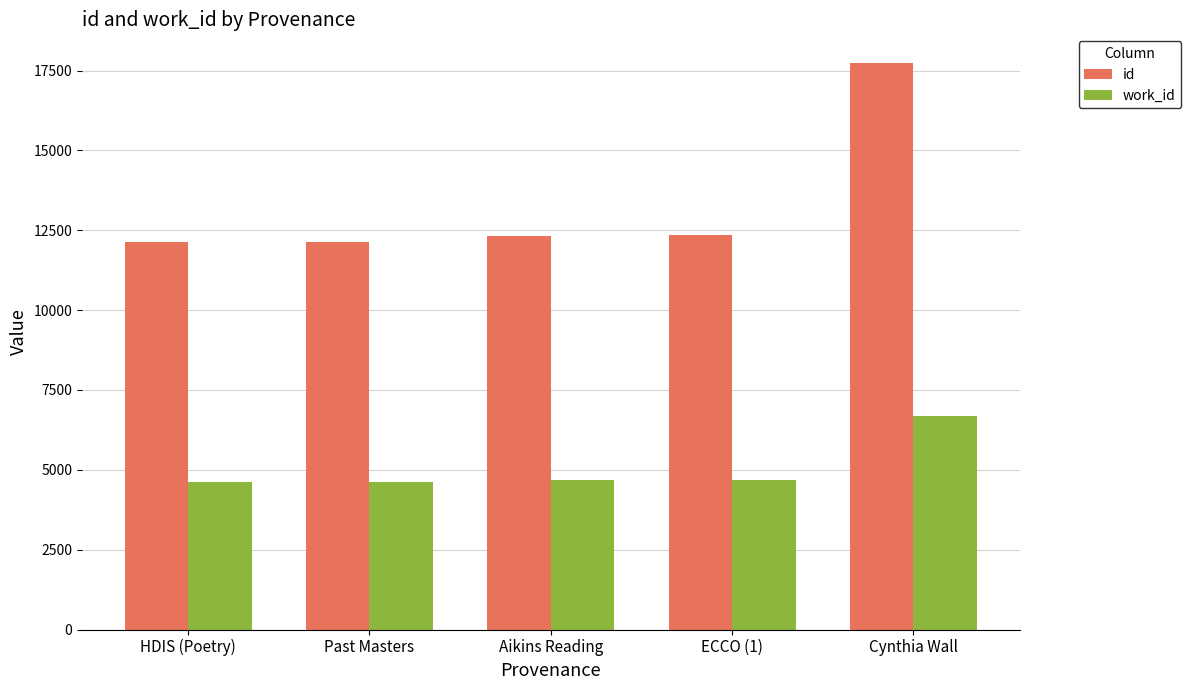

What is the average value of the id series?

13338